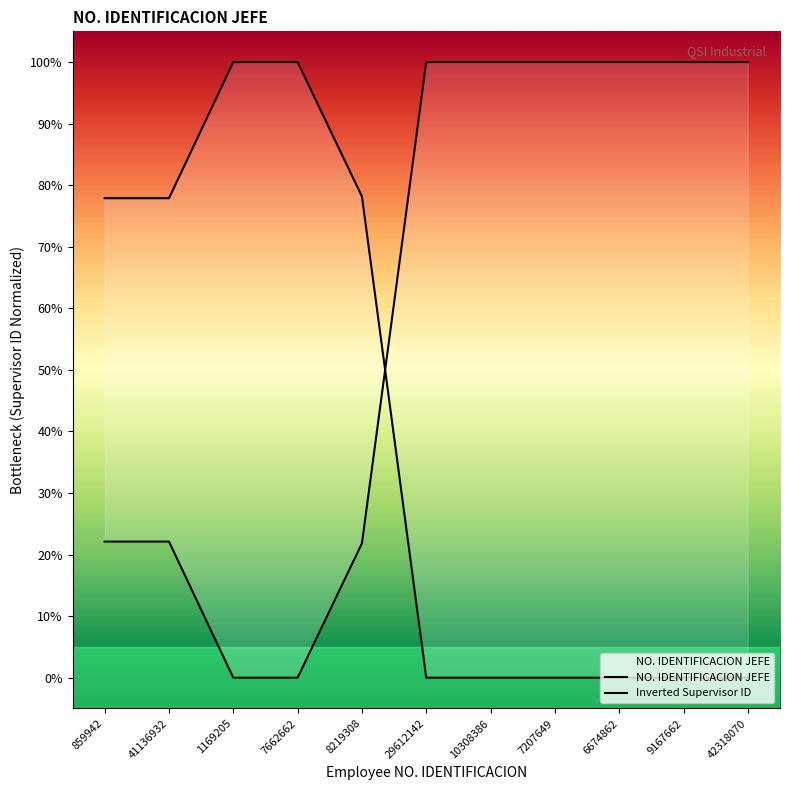

List the labels in order of value, largest first.

1169205, 7662662, 8219308, 859942, 41136932, 29612142, 10308386, 7207649, 6674862, 9167662, 42318070